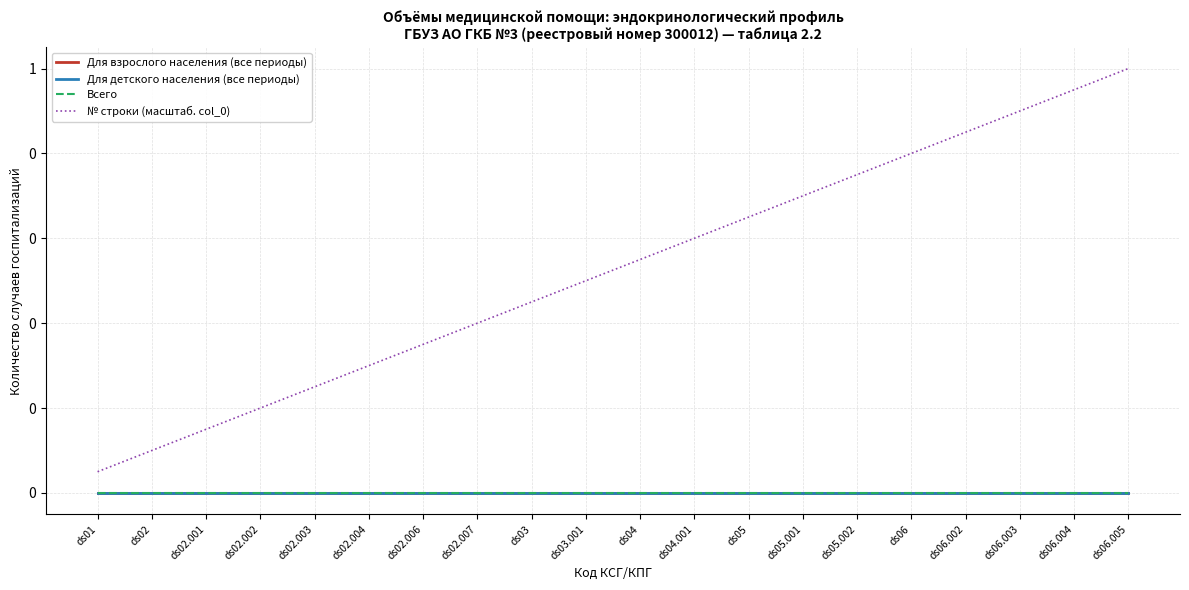

True or false: Для детского населения (все периоды) and Всего intersect in this chart.

False